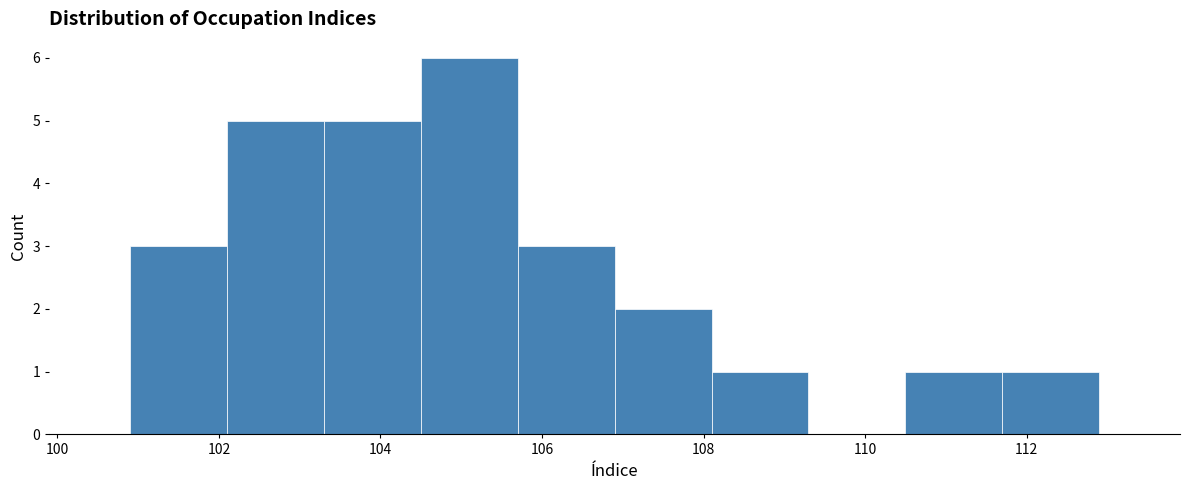

How tall is the bar that spans 104.5 to 105.7 on the x-axis? Neither the bar edges nor the heights are printed on the chart, so give them approximately, as read against the axes.

6